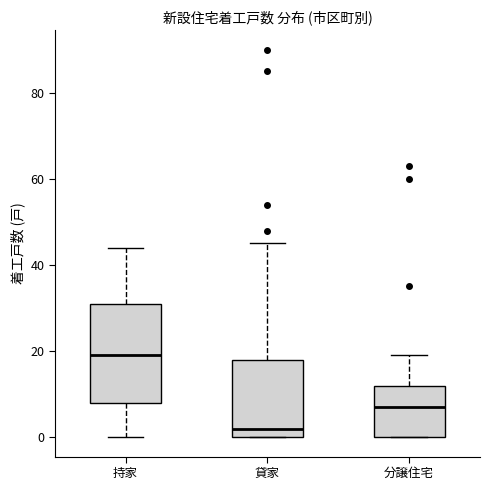

Reading left to right, transcribe this box plot: for each box, give where its median line is, the range the box spans, and where its two whiskers end, as read against the y-axis. The values are not printed on the chart, so give them approximately, as read against the axis.

持家: median 20, box 8 to 32, whiskers 0 to 44
貸家: median 2, box 0 to 18, whiskers 0 to 46
分譲住宅: median 8, box 0 to 12, whiskers 0 to 20